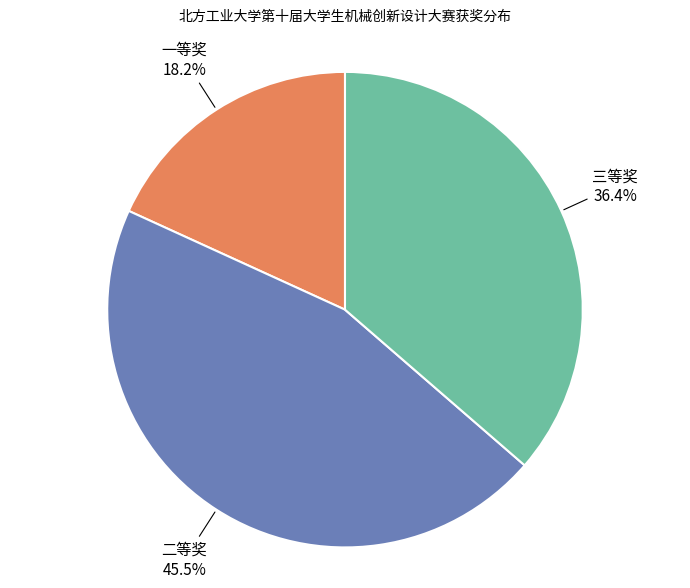

Is the sum of 一等奖 and 二等奖 greater than half?

Yes